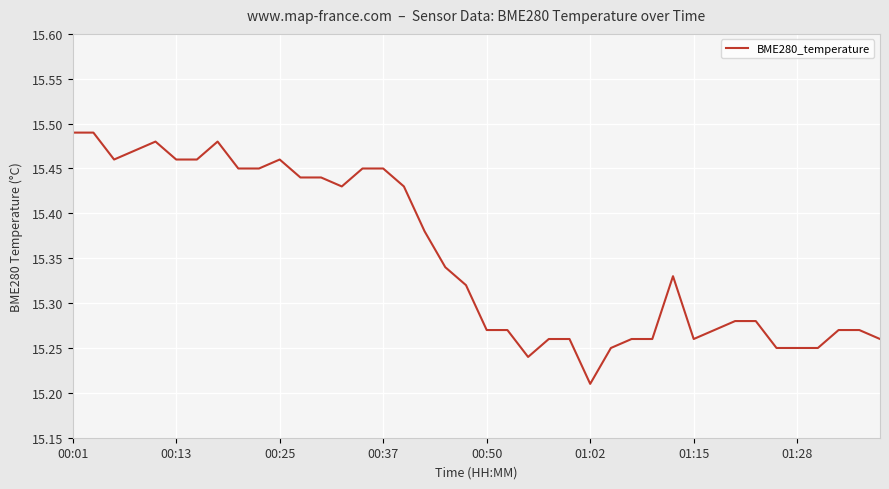

Does the chart display data point markers on the line(s)?

No